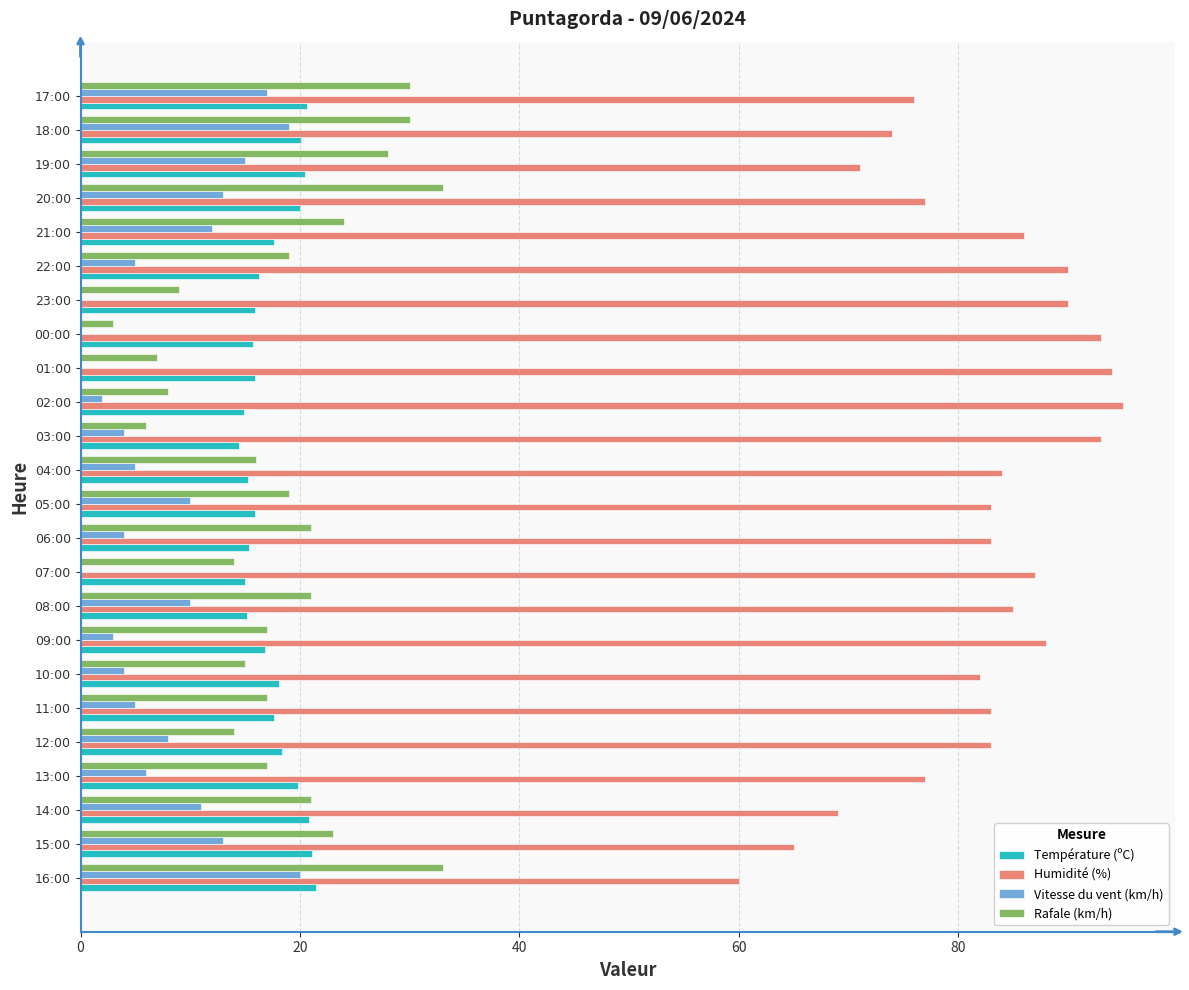

What is the greatest value displayed?

95.0